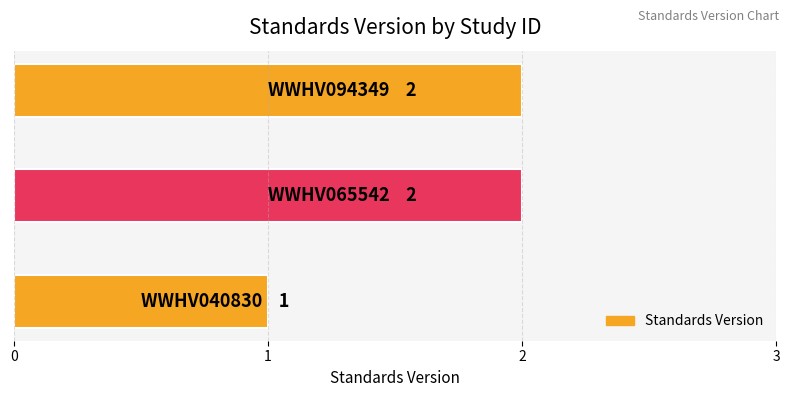

Reading top to bottom, list all the values displayed in this chart.

2	2	1